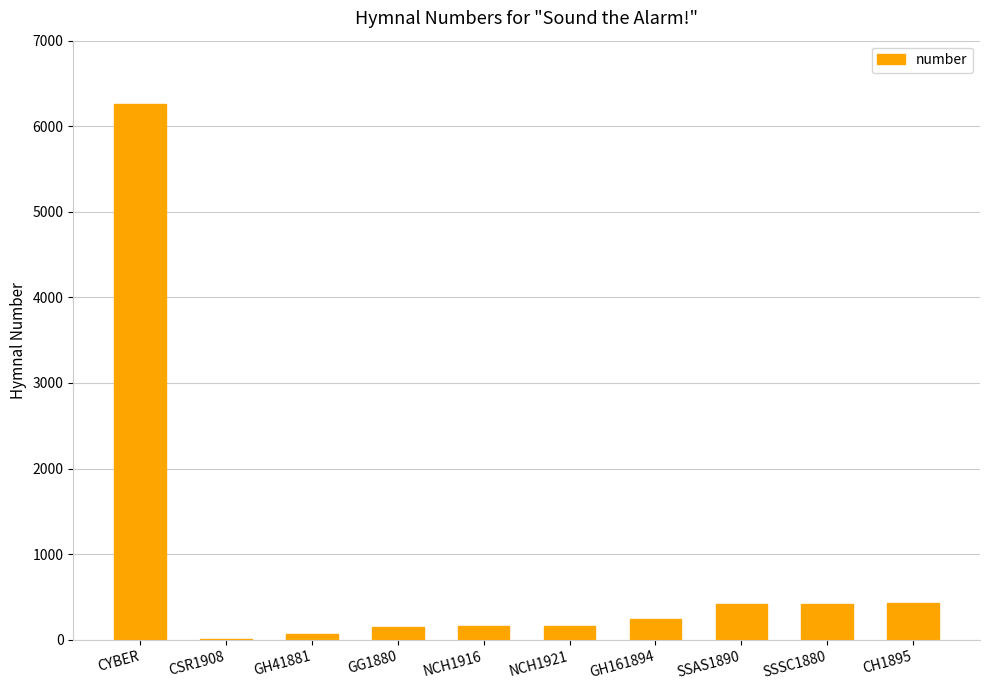

Where does the data first go above 246?

CYBER